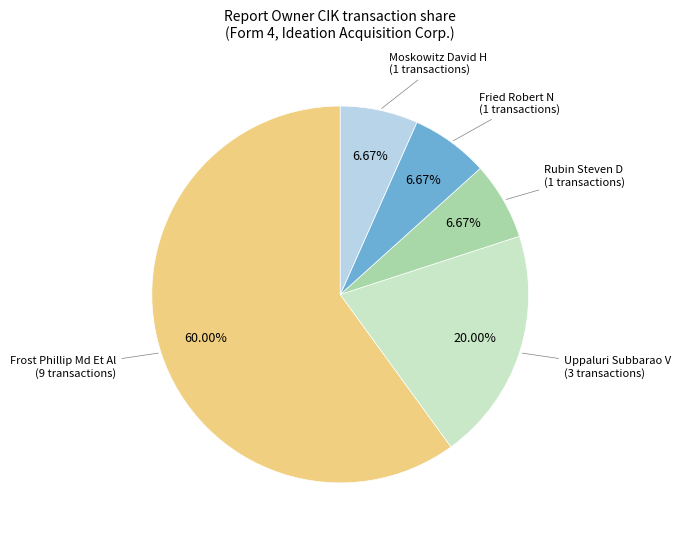

Is there a majority slice in this chart?

Yes